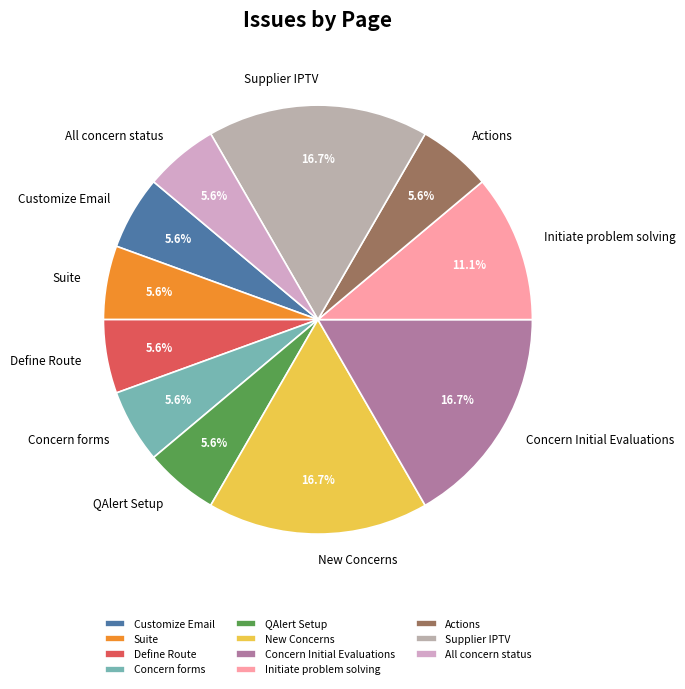

What is the ratio of the value at QAlert Setup to the value at Customize Email?

1.0